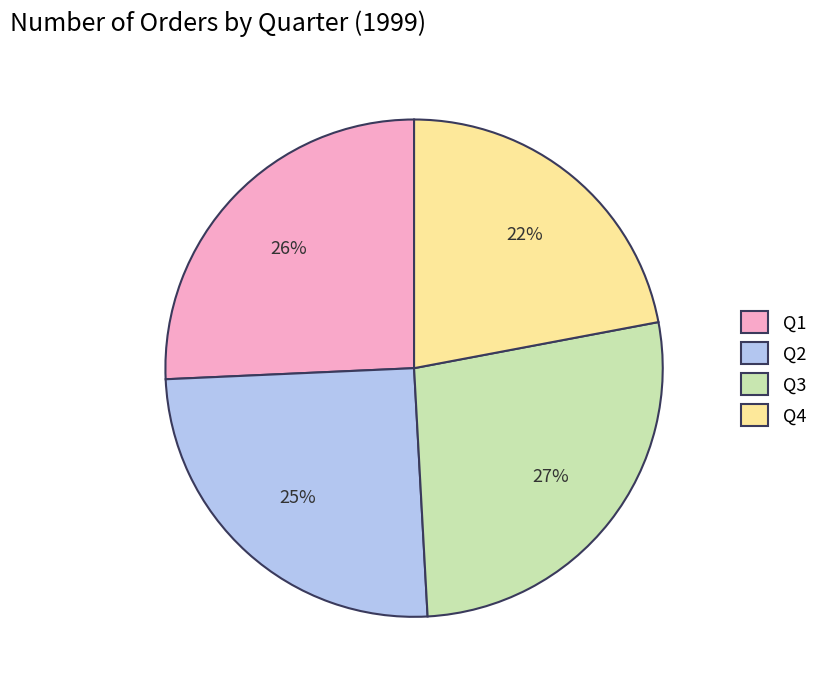

Does Q3 account for over 50% of the chart?

No